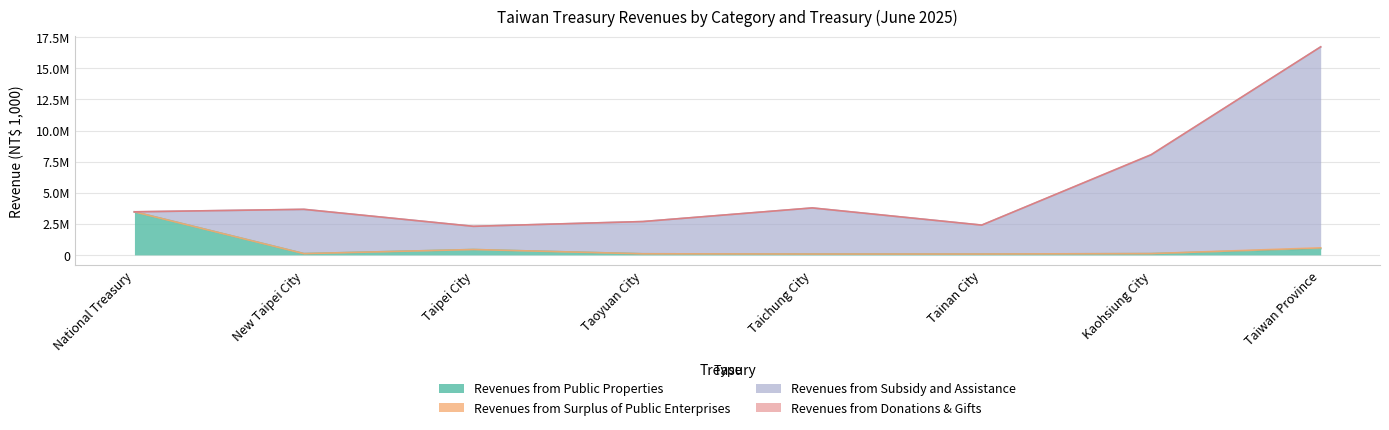

What is the maximum value shown in the chart?

16158159